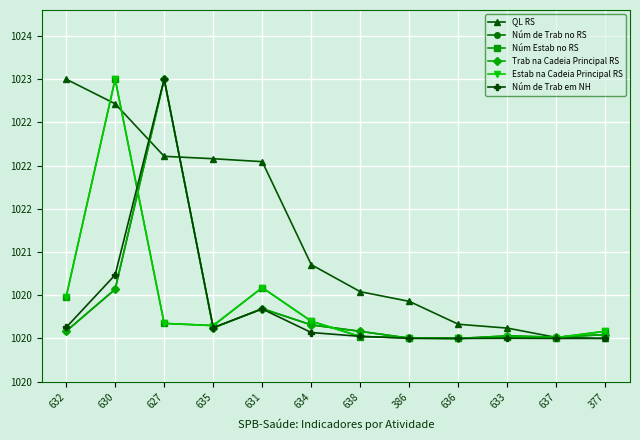

What is the label of the 7th point from the right?

634